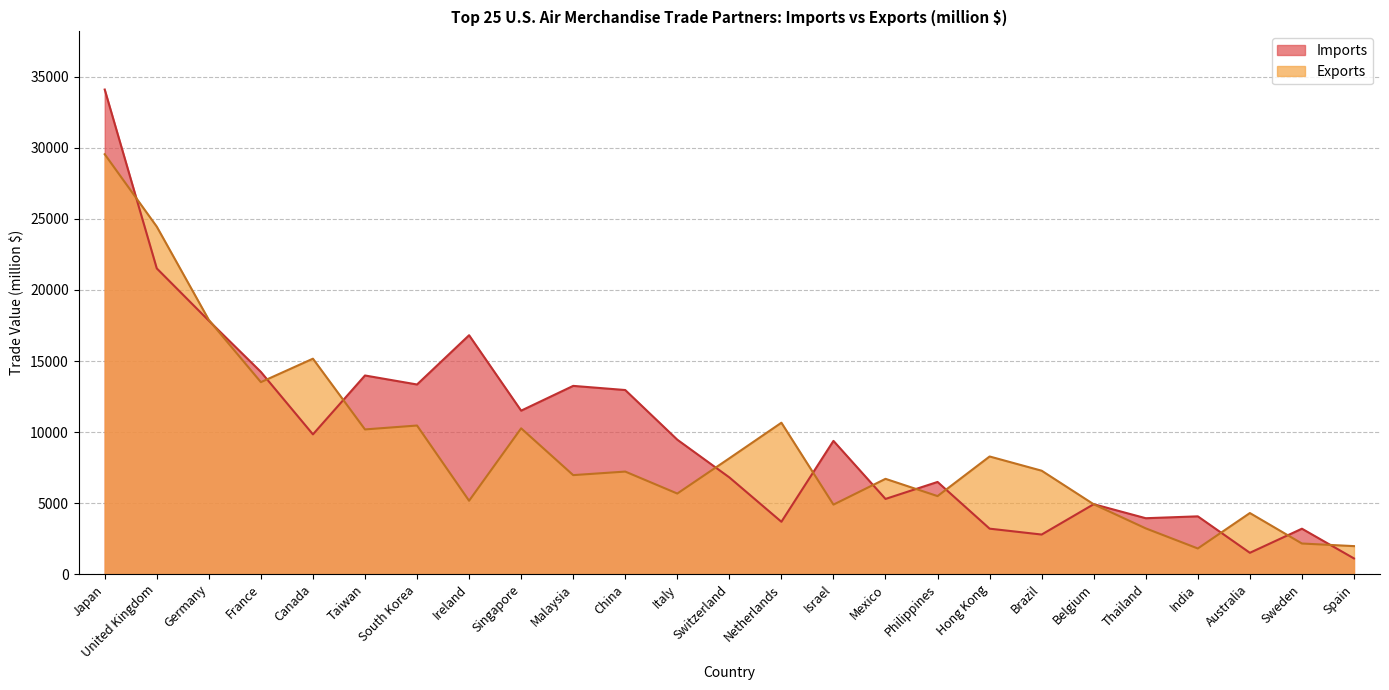

How many lines are shown in the chart?

2